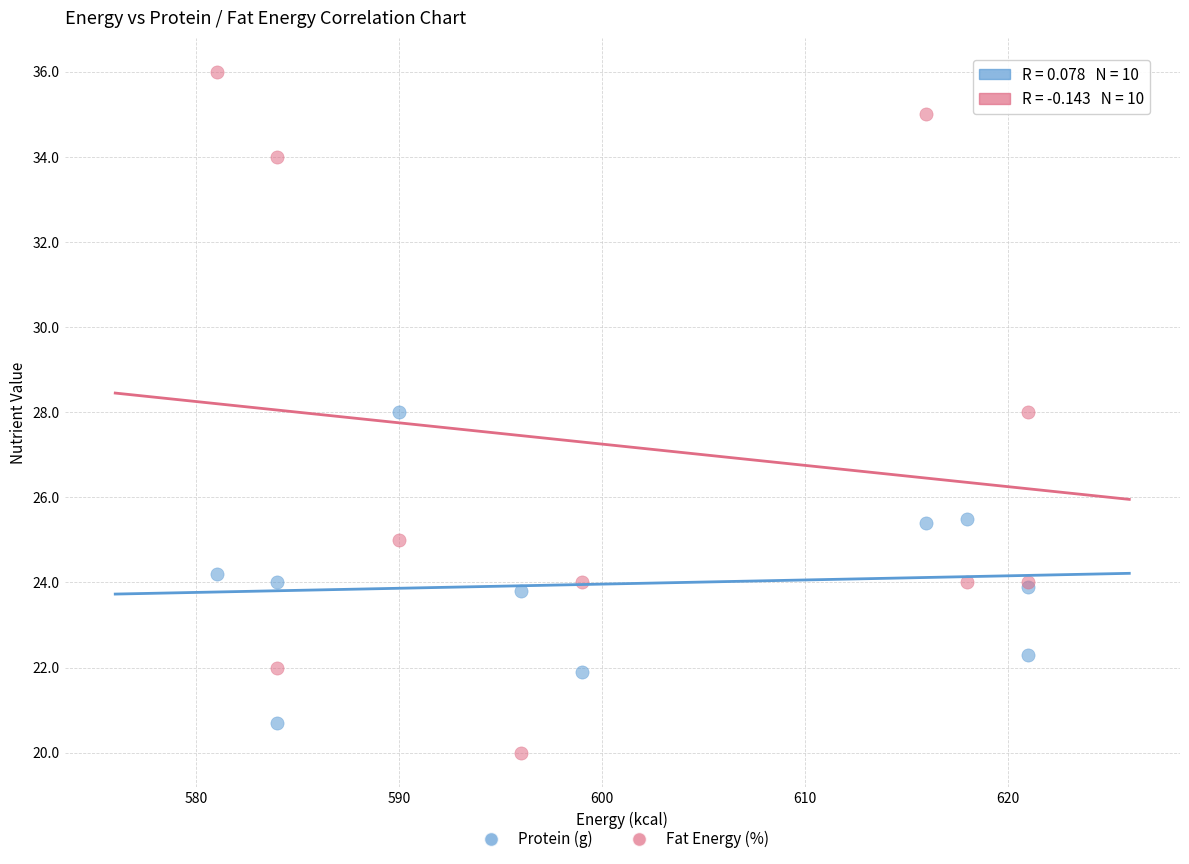

Which series has the largest Y range (max minus min)?

Fat Energy (%)